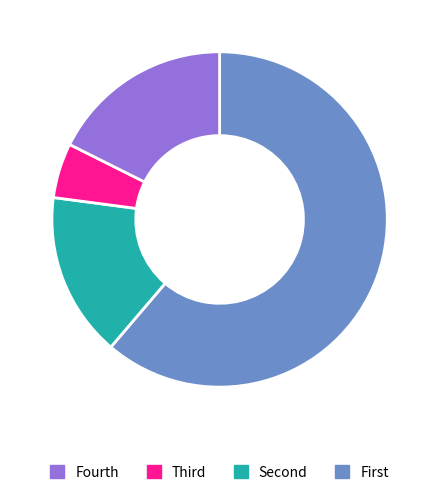

Does any single category account for the majority?

Yes